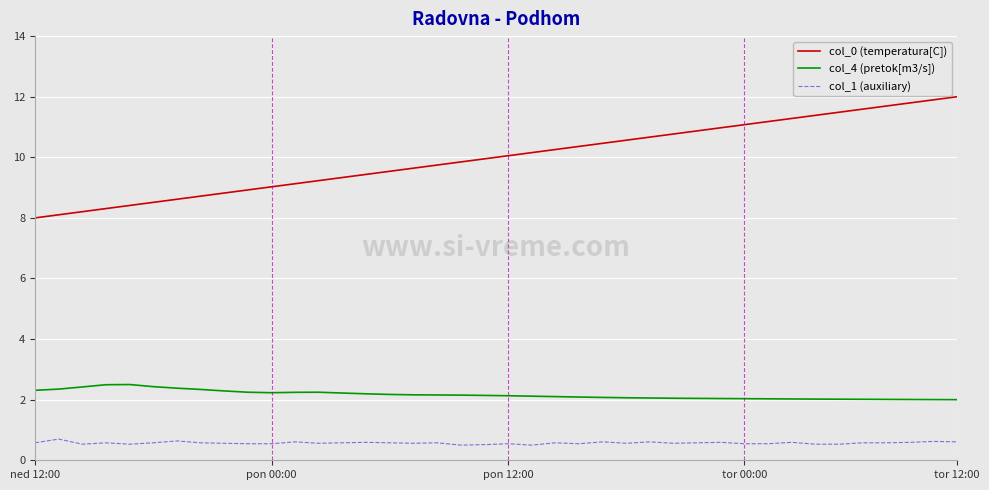

Rank the series by their average value, from highest to lowest.

col_0 (temperatura[C]), col_4 (pretok[m3/s]), col_1 (auxiliary)